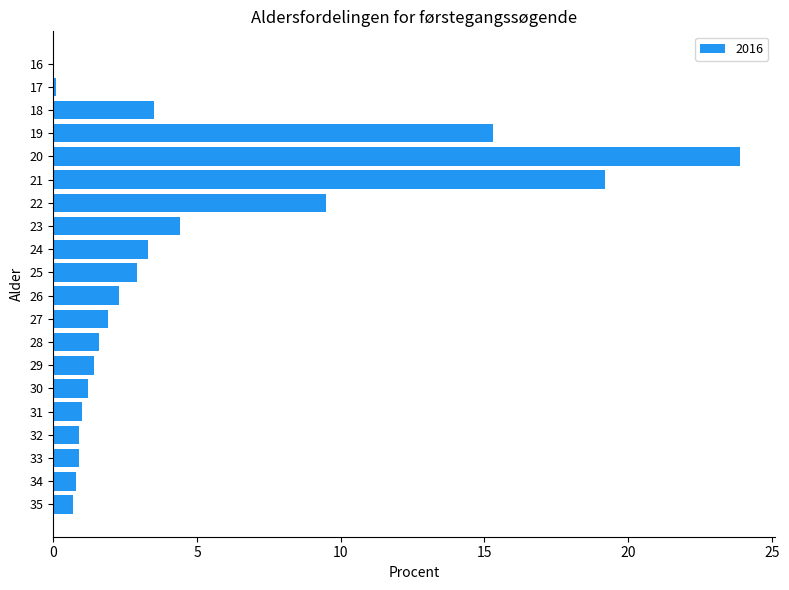

What is the sum of the values at 27 and 20?

25.8